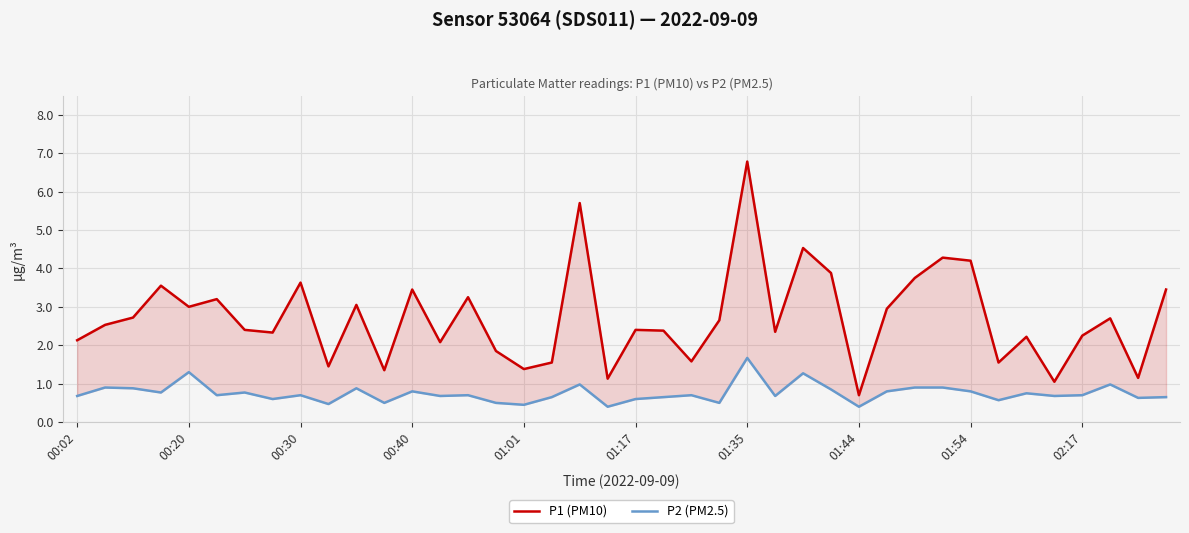

Which has a higher value, 18 or 39?

18